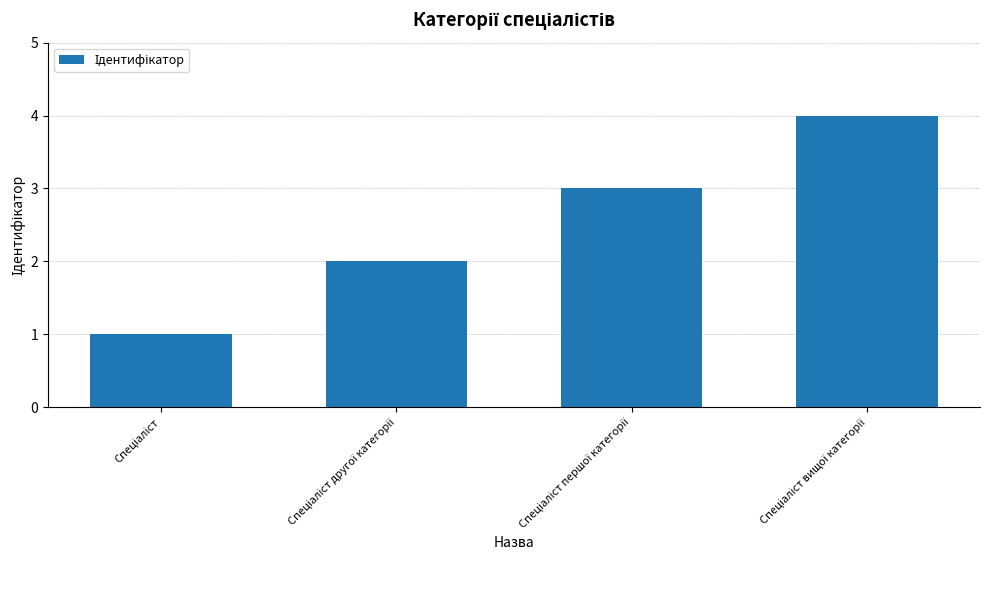

What is the difference between the maximum and minimum values?

3